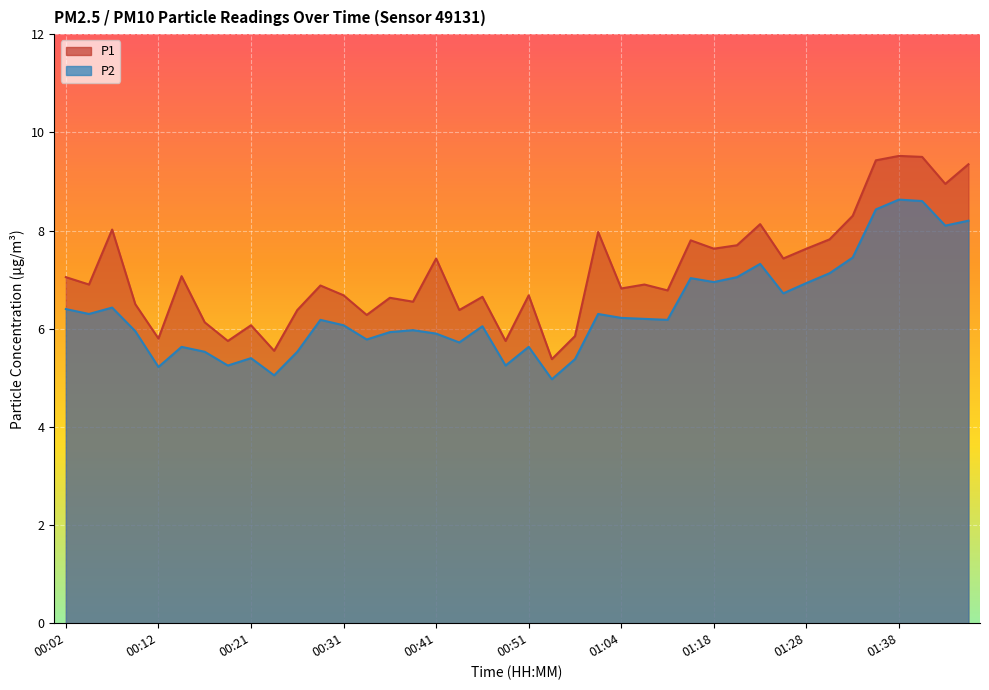

How many interior local peaks does the P1 series have?

13